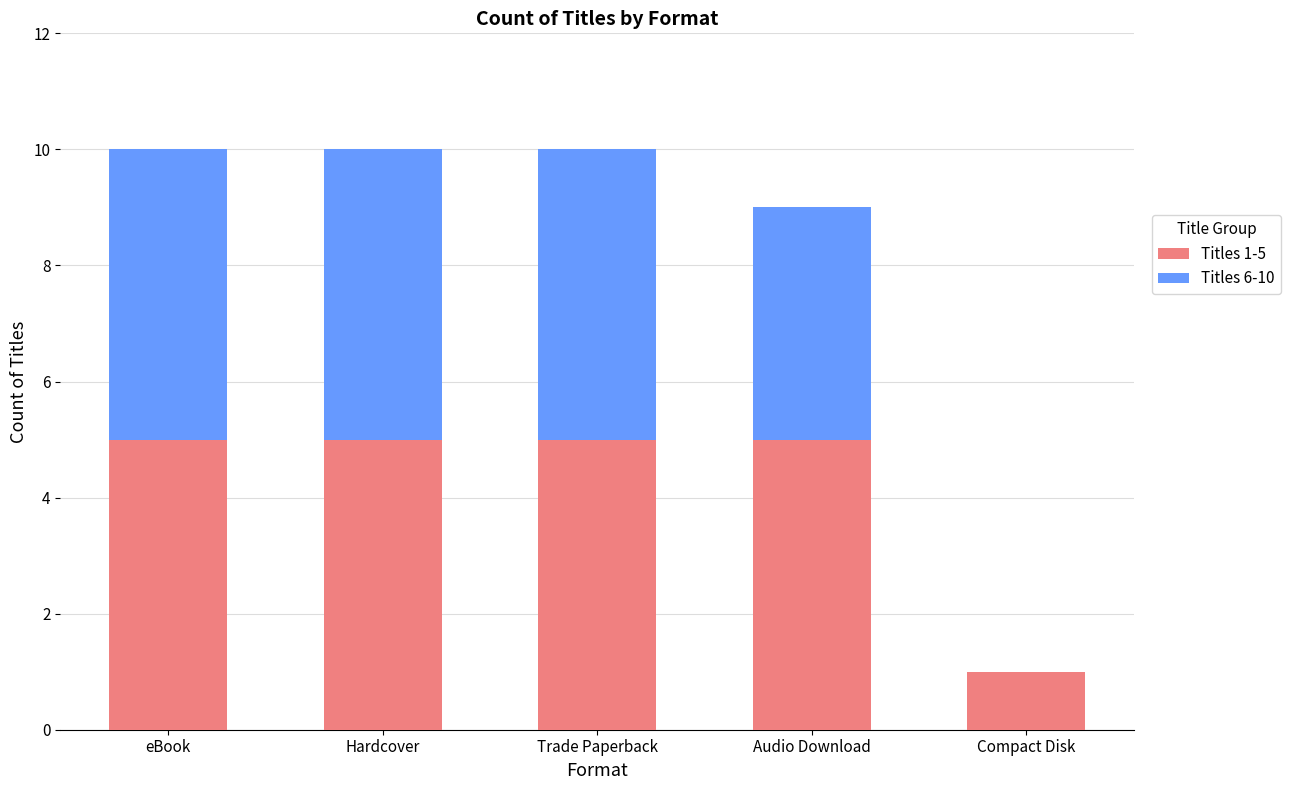

The Titles 1-5 series shows 2 at Hardcover. True or false?

False